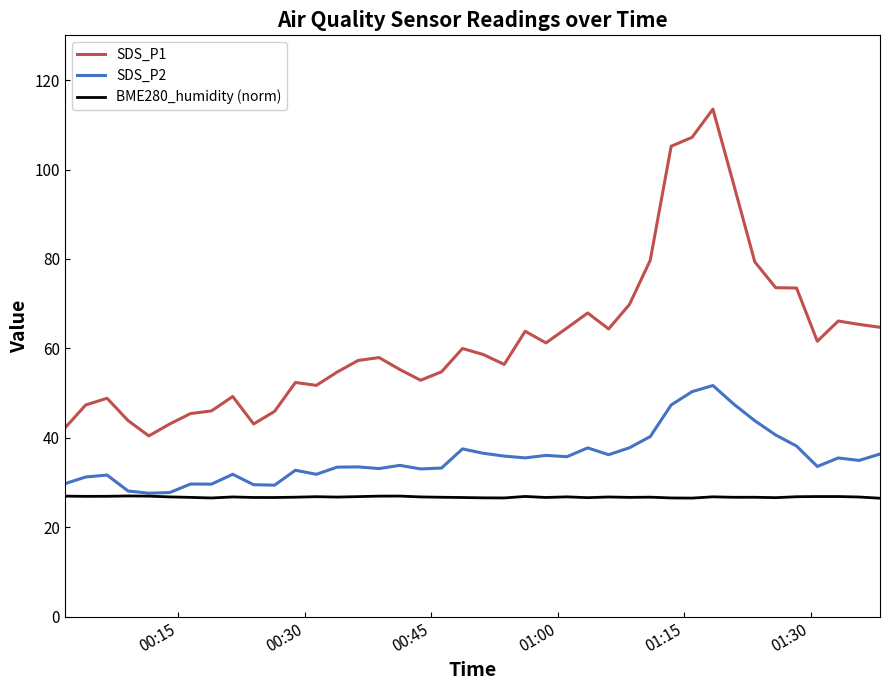

How many categories are shown in the chart?

40